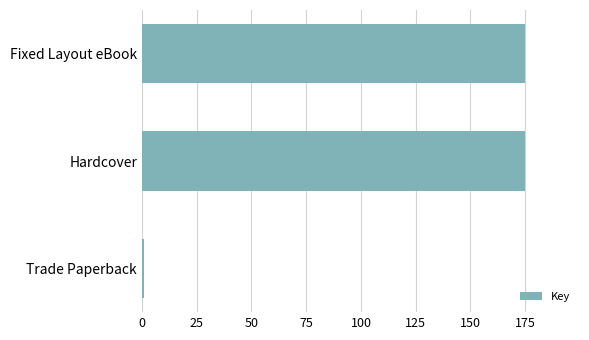

How many values are below 175?

1